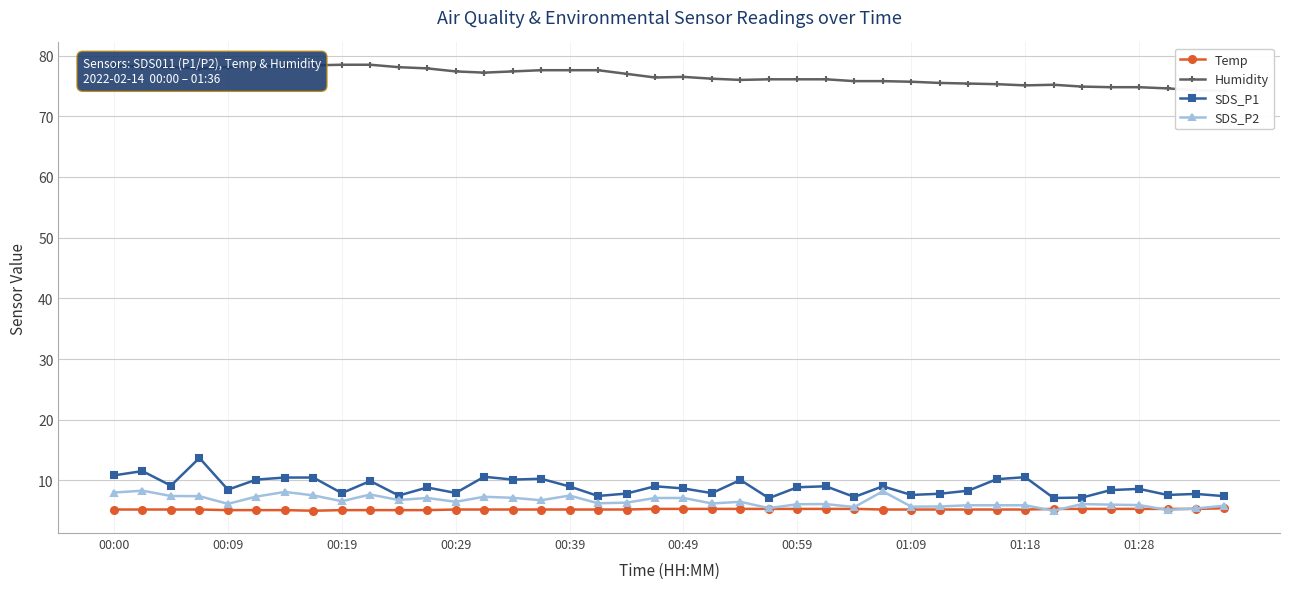

Reading right to left, transcribe all the data shown in this chart.

Temp: 5.4	5.3	5.3	5.3	5.3	5.3	5.3	5.2	5.2	5.2	5.2	5.2	5.2	5.3	5.3	5.3	5.3	5.3	5.3	5.3	5.3	5.2	5.2	5.2	5.2	5.2	5.2	5.2	5.1	5.1	5.1	5.1	5.0	5.1	5.1	5.1	5.2	5.2	5.2	5.2
Humidity: 74.2	74.3	74.6	74.8	74.8	74.9	75.2	75.1	75.3	75.4	75.5	75.7	75.8	75.8	76.1	76.1	76.1	76.0	76.2	76.5	76.4	77.0	77.6	77.6	77.6	77.4	77.2	77.4	77.9	78.1	78.5	78.5	78.4	78.3	78.2	78.1	77.9	78.1	78.2	78.3
SDS_P1: 7.4	7.8	7.6	8.6	8.4	7.2	7.1	10.5	10.2	8.3	7.8	7.6	9.0	7.3	9.0	8.9	7.1	10.1	7.9	8.7	9.0	7.8	7.4	9.0	10.3	10.1	10.6	7.9	8.8	7.5	9.9	7.9	10.5	10.5	10.1	8.5	13.7	9.1	11.5	10.8
SDS_P2: 5.8	5.4	5.1	5.9	6.0	6.1	5.0	5.9	5.9	5.9	5.7	5.7	8.2	5.6	6.1	6.1	5.4	6.5	6.2	7.1	7.1	6.3	6.2	7.5	6.7	7.1	7.3	6.5	7.1	6.8	7.7	6.6	7.5	8.1	7.3	6.1	7.4	7.4	8.3	8.0